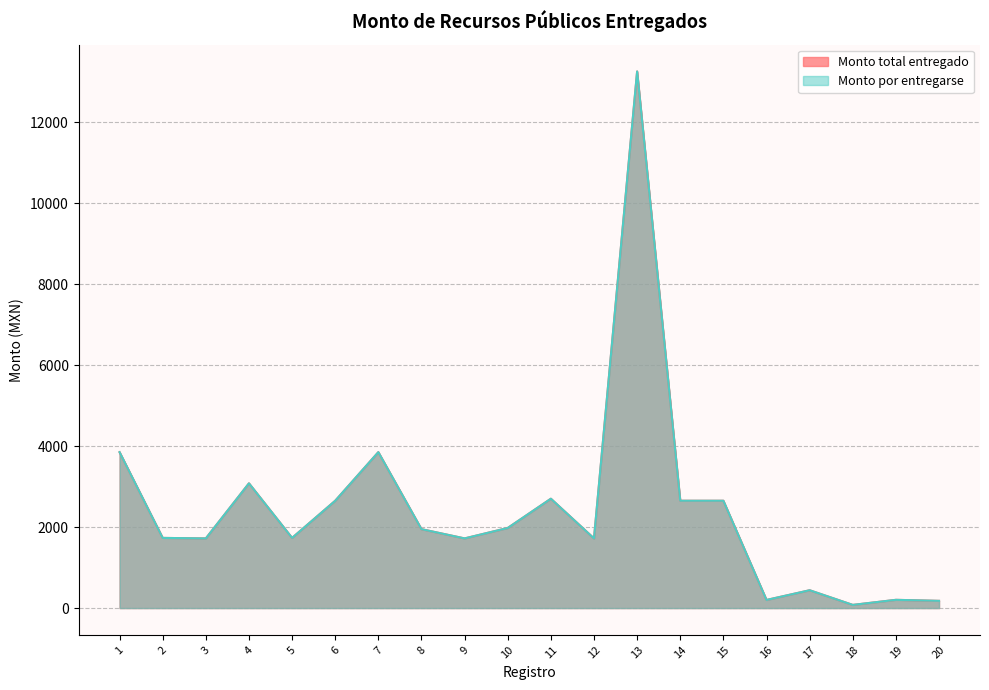

At which category does Monto por entregarse reach its first local valley?

3